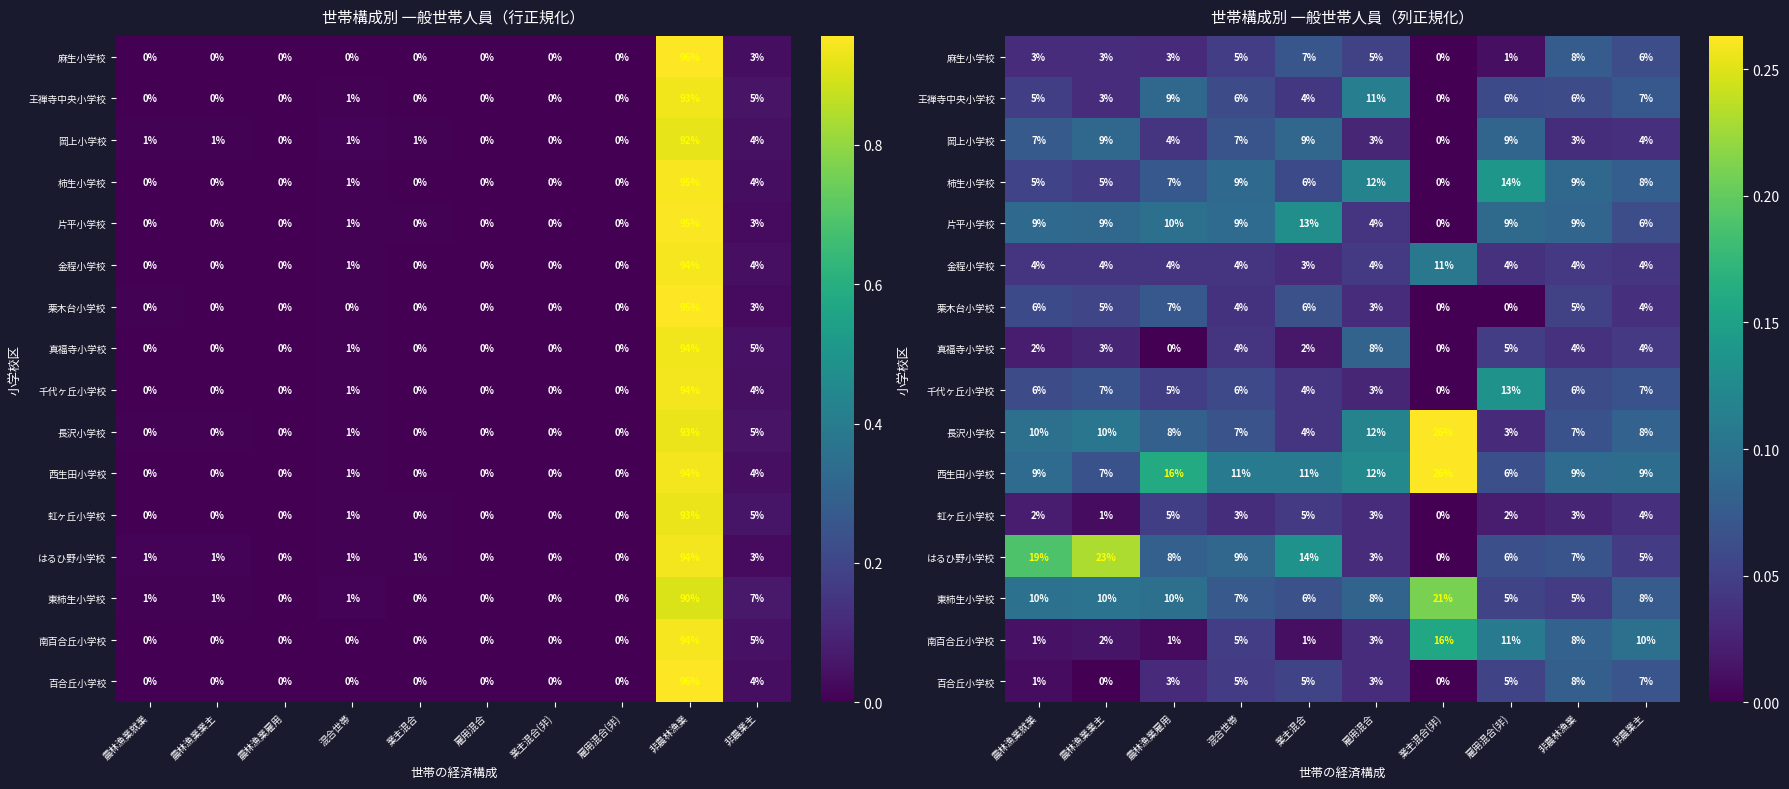

List the labels in order of 真福寺小学校 value, smallest first.

農林漁業雇用, 業主混合(非), 業主混合, 農林漁業就業, 農林漁業業主, 非農林漁業, 混合世帯, 非農業主, 雇用混合(非), 雇用混合